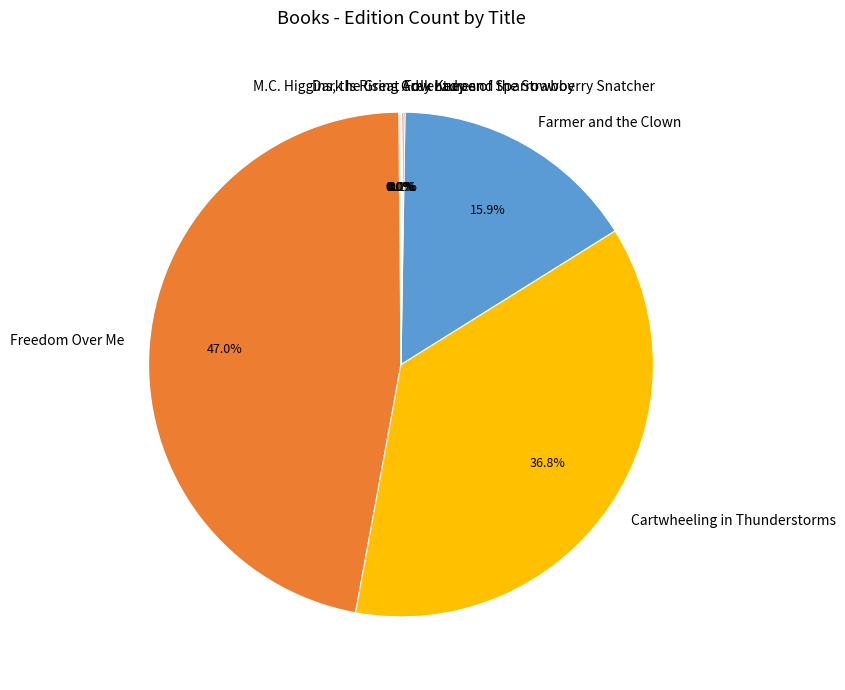

What is the largest slice in the pie chart?

Freedom Over Me